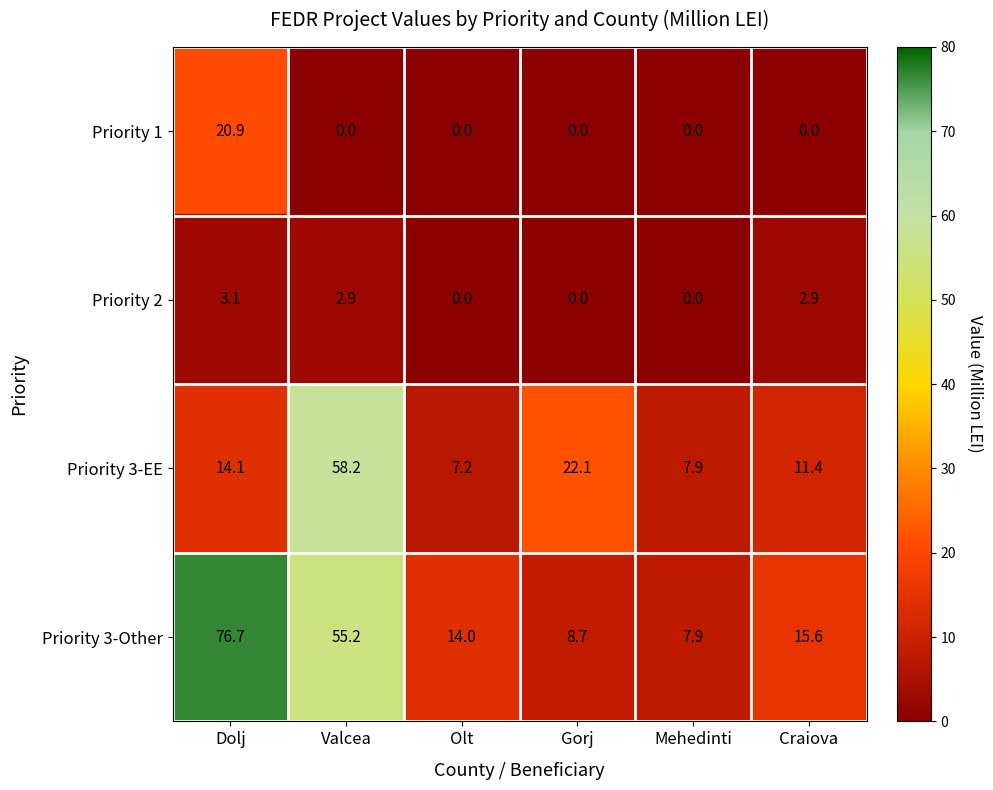

Which series has the largest total across all categories?

Priority 3-Other